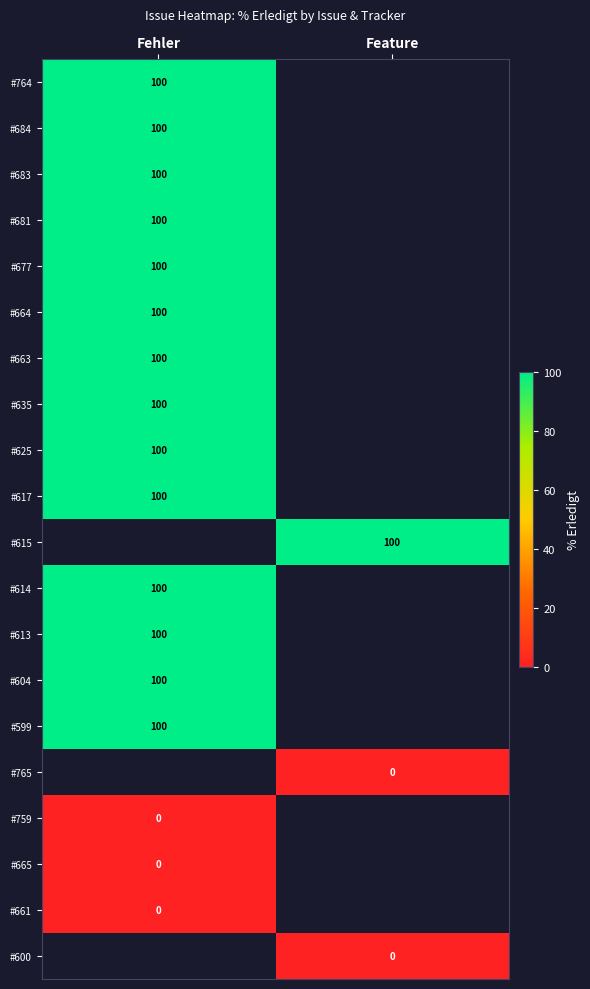

At which category does the chart reach its peak across all series?

Fehler